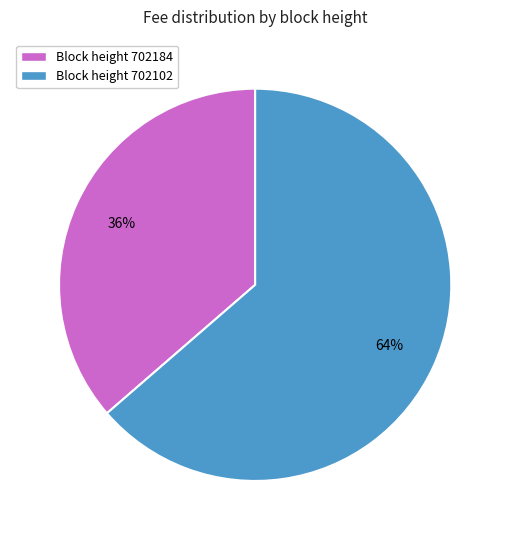

Is there any slice that represents more than half of the pie?

Yes